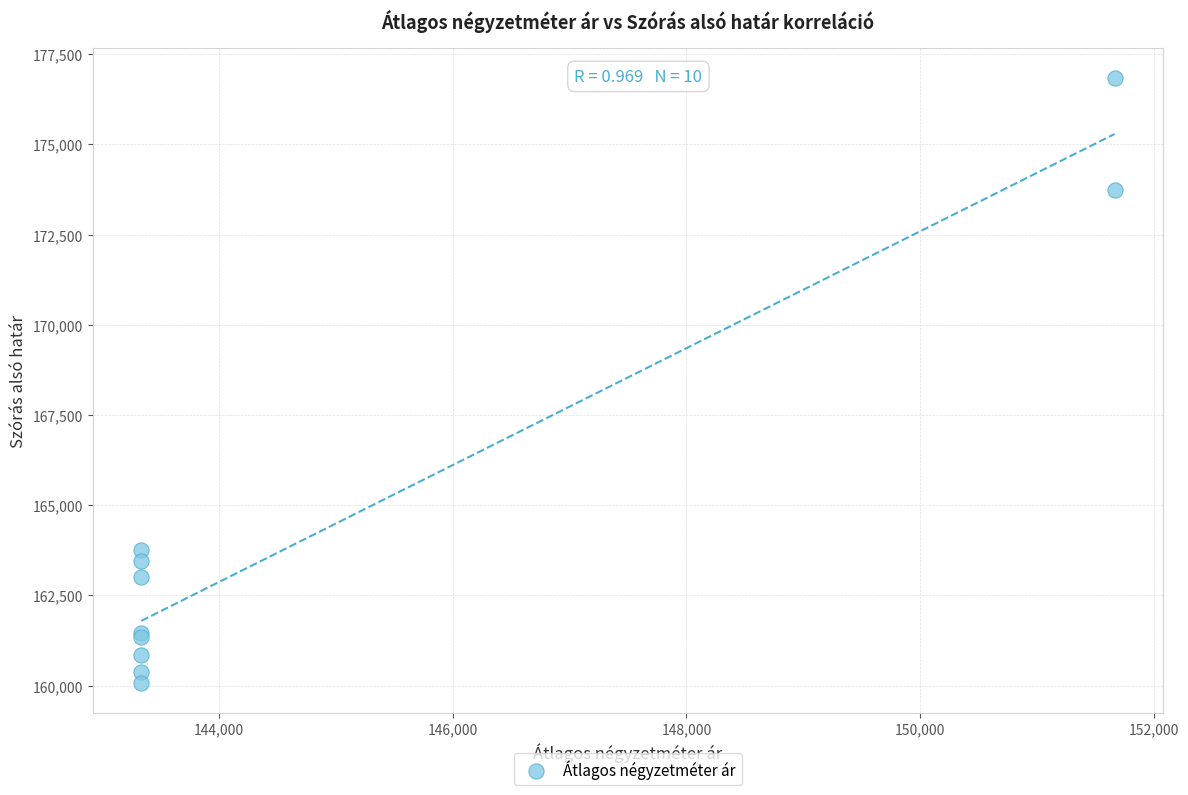

What Y value in the scatter plot is closest to 168463?

163762